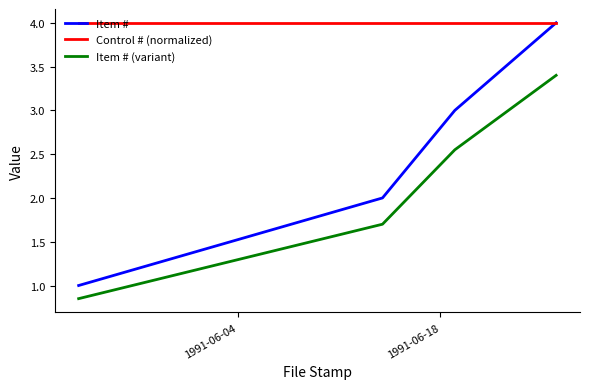

Which series has the largest range (max minus min)?

Item #